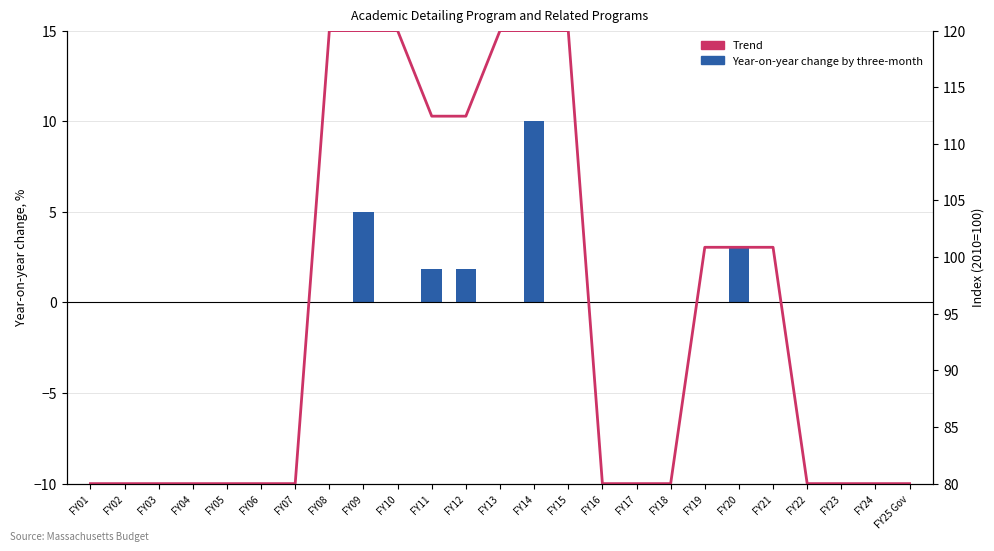

List the series in order of their peak value, lowest first.

Year-on-year change by three-month, Trend